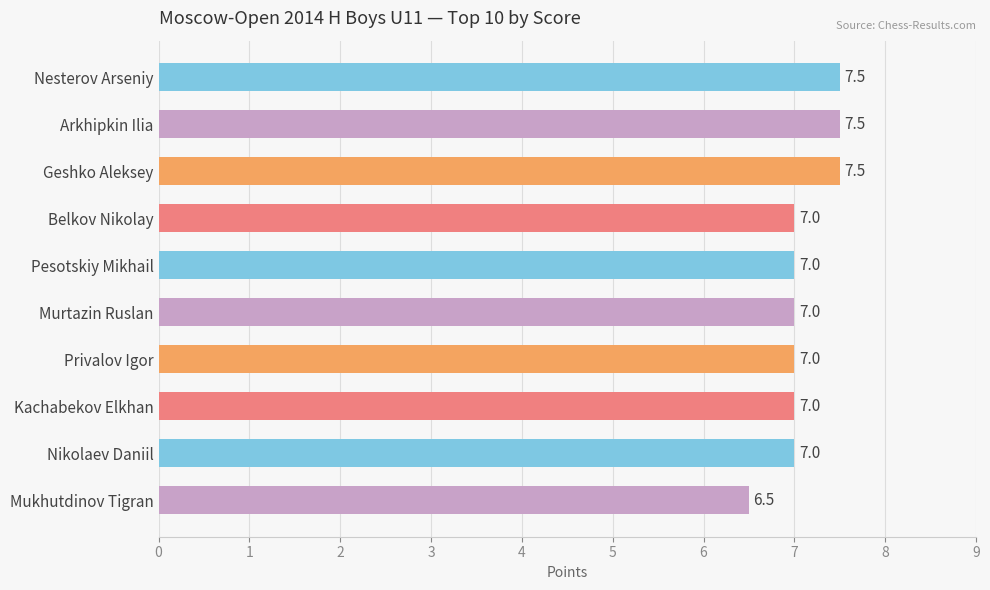

What is the greatest value displayed?

7.5